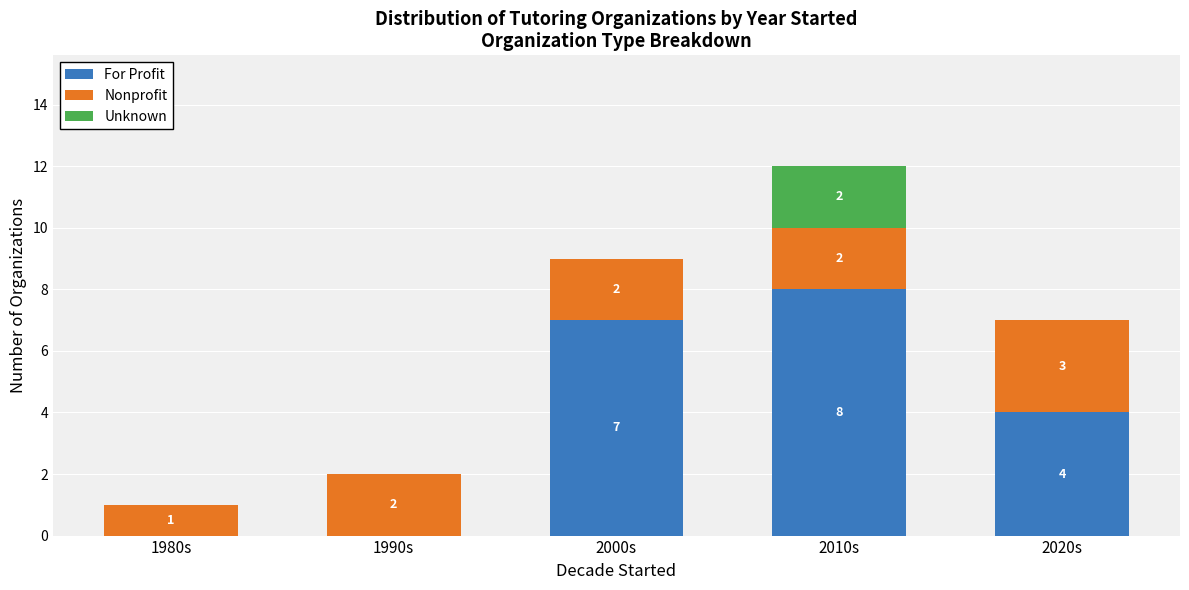

Does the chart contain stacked bars?

Yes